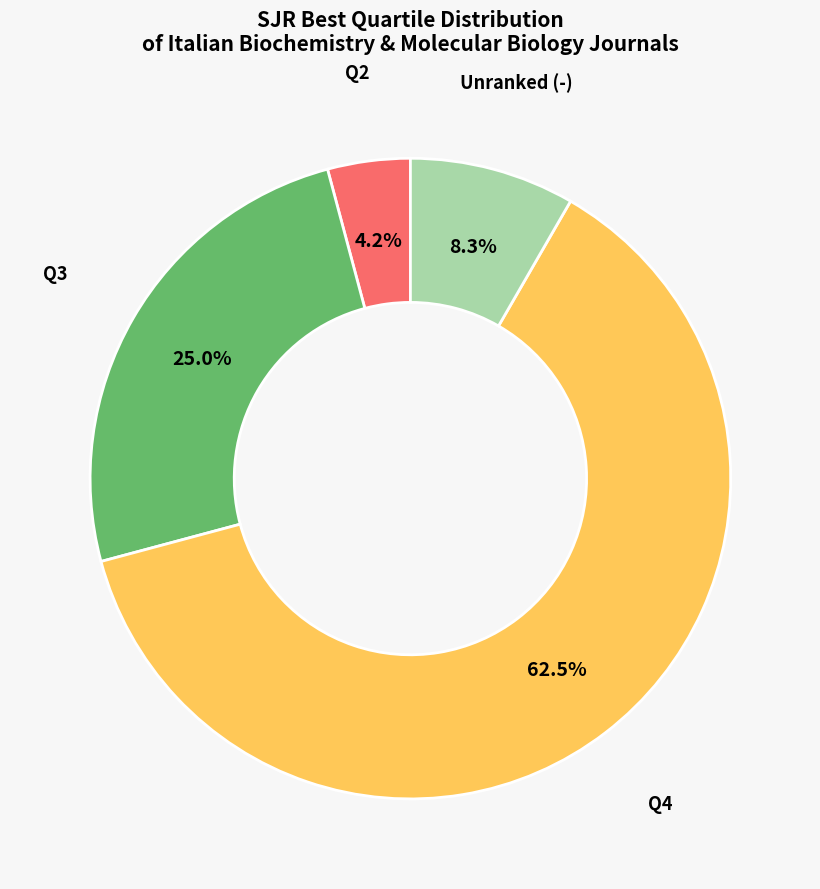

Does Q4 represent more than half of the total?

Yes